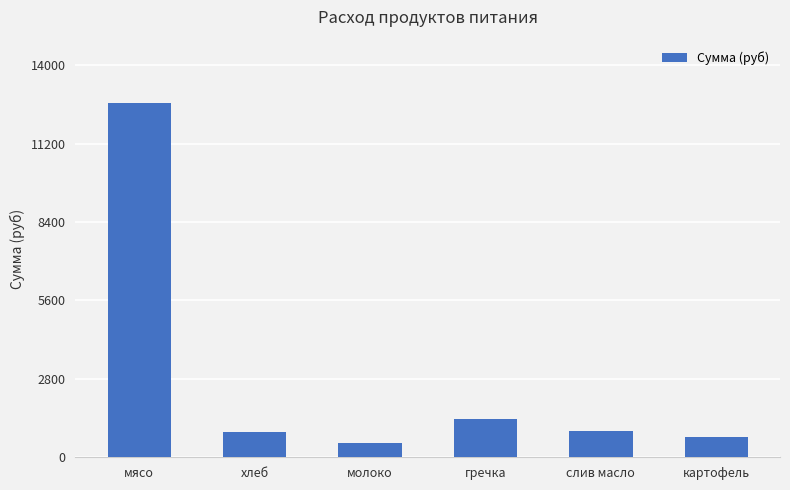

What is the value of the 1st bar from the left?

12635.0